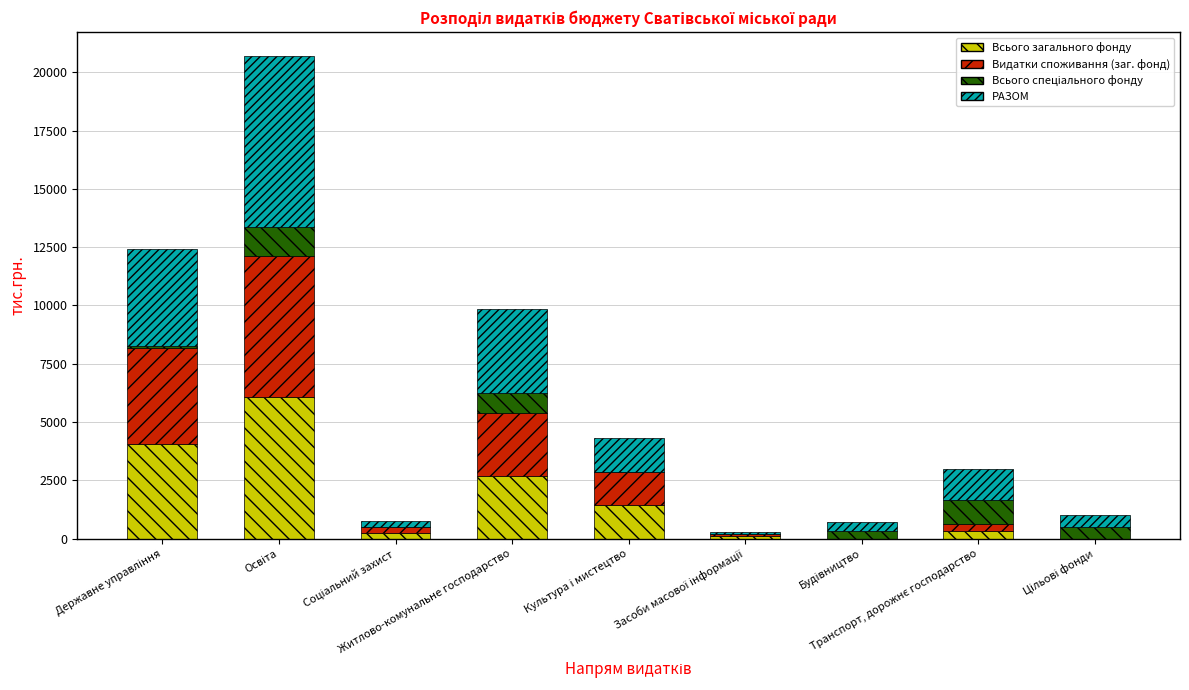

What is the maximum value for Всього загального фонду?

6066.8